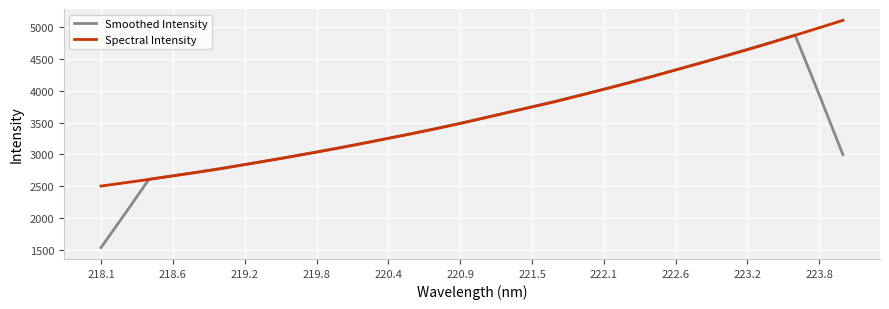

List the series in order of their peak value, lowest first.

Smoothed Intensity, Spectral Intensity